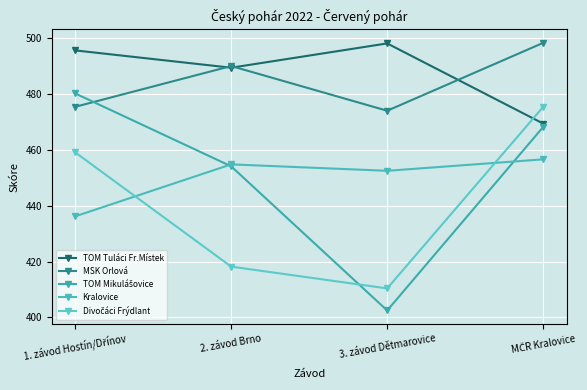

At which category does Kralovice reach its first local peak?

2. závod Brno